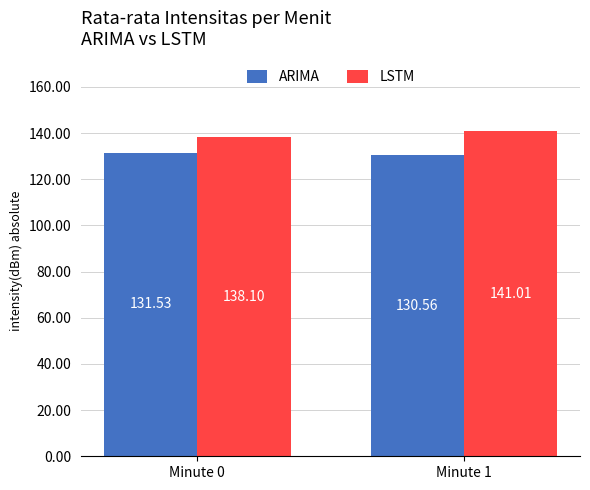

Is it true that ARIMA equals 131.5 at Minute 0?

True